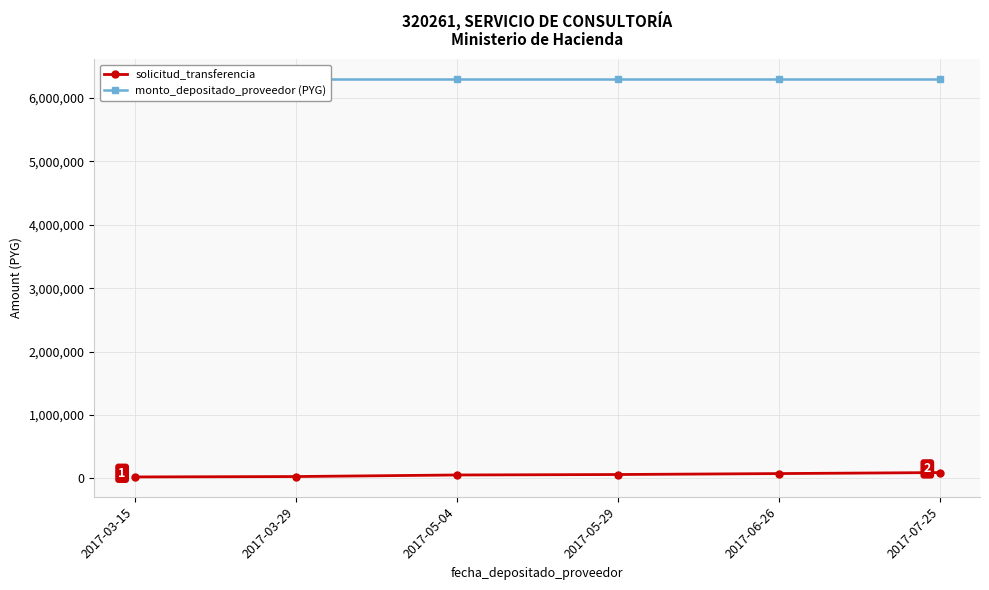

How many data points in solicitud_transferencia are above 60728?

2